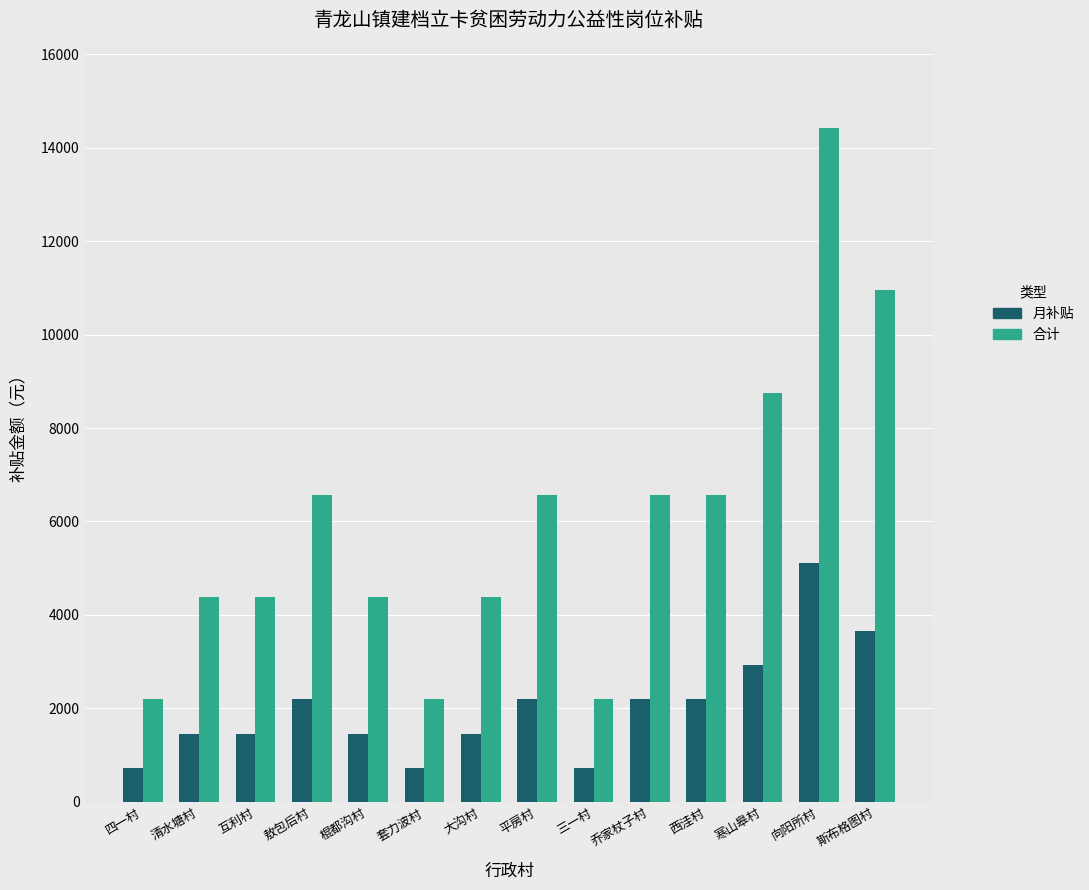

How many values in the 月补贴 series are below 2190?

7